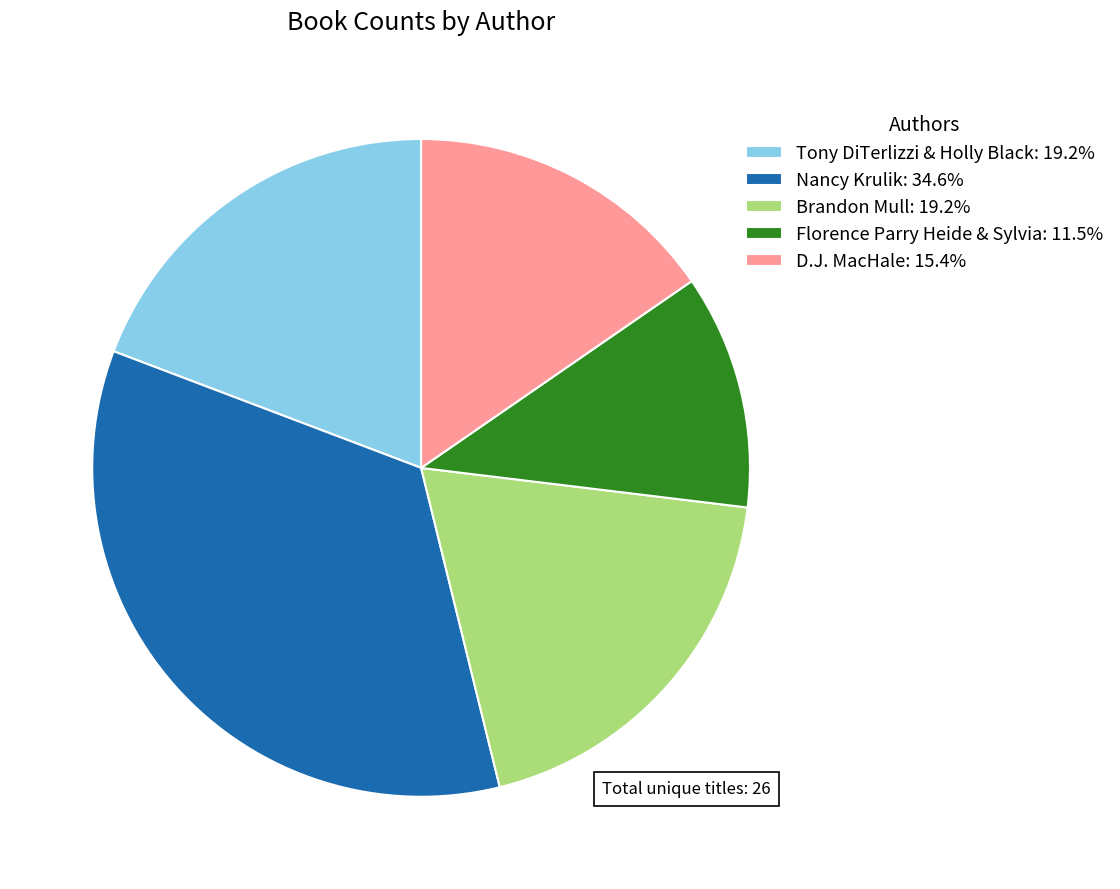

Is it true that Brandon Mull is 8% of the pie?

False